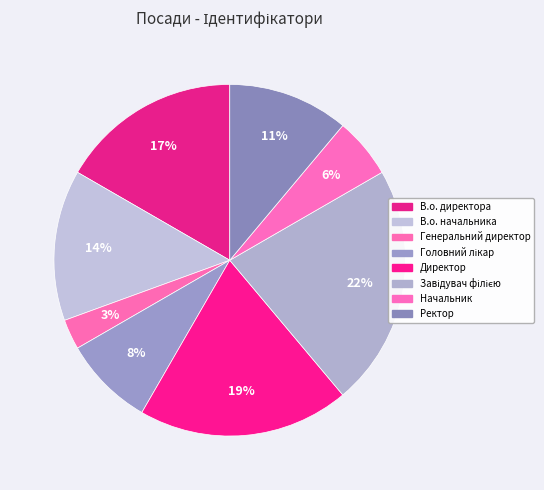

Is Директор the majority of the pie?

No